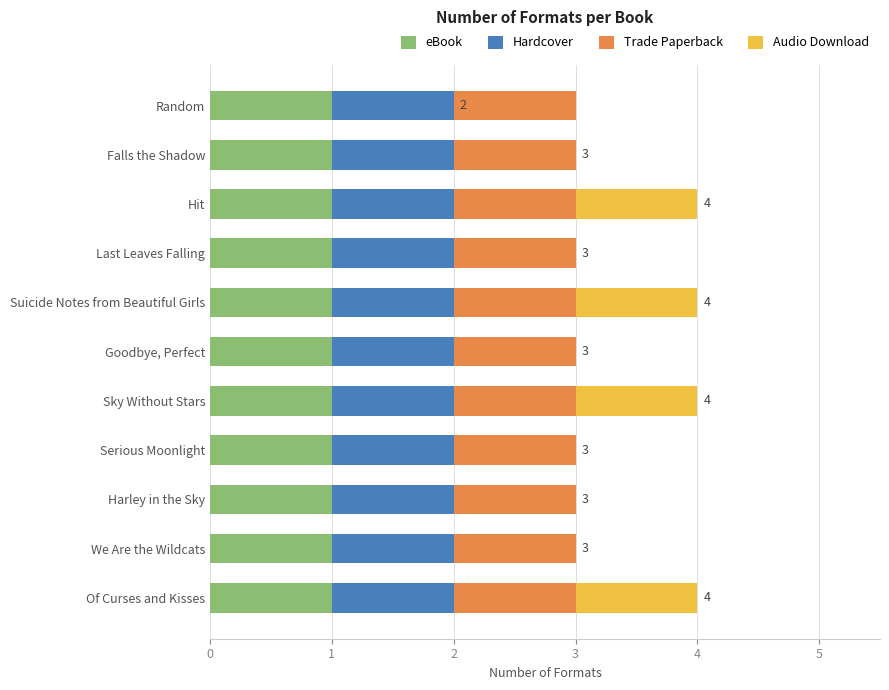

What is the total value across all series at Last Leaves Falling?

3